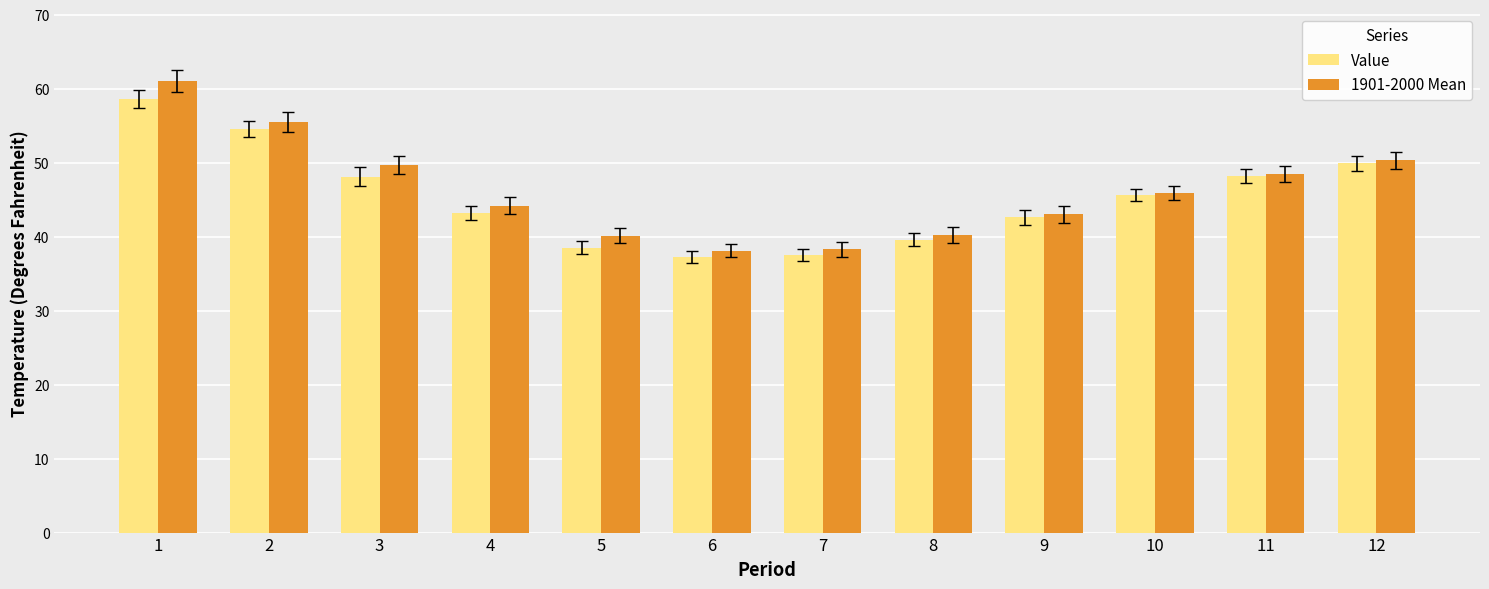

What are all the series names shown in the legend?

Value, 1901-2000 Mean